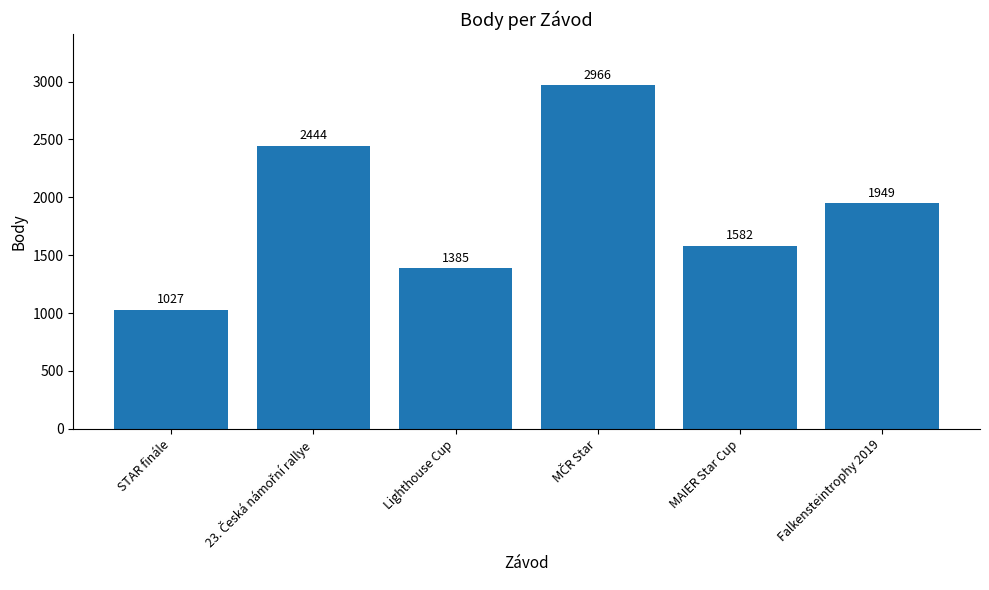

What position from the left is Falkensteintrophy 2019?

6